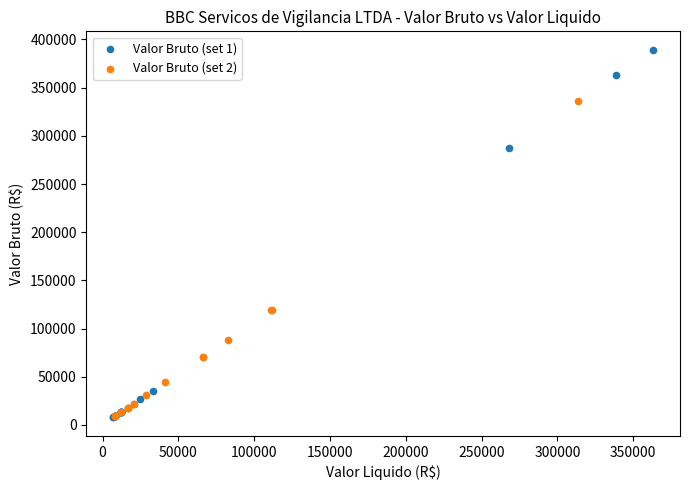

Which series has the widest spread of Y values?

Valor Bruto (set 1)